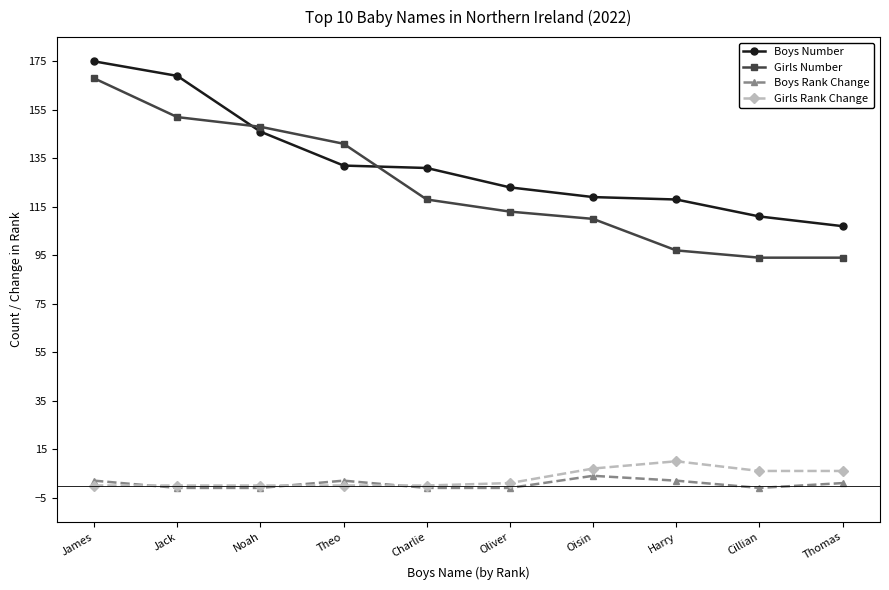

What is the sum of all Girls Rank Change values?

30